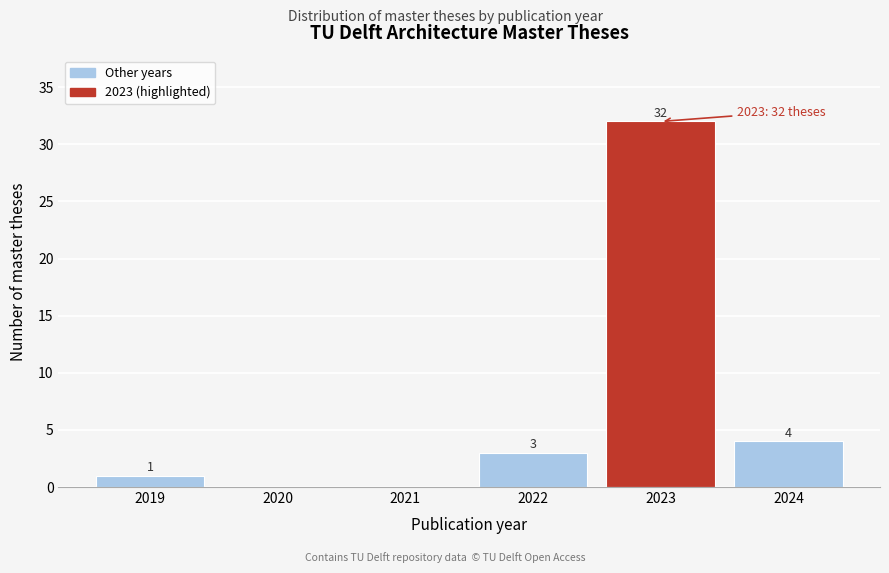

Reading left to right, extract all data points from this chart.

2019=1	2020=0	2021=0	2022=3	2023=32	2024=4